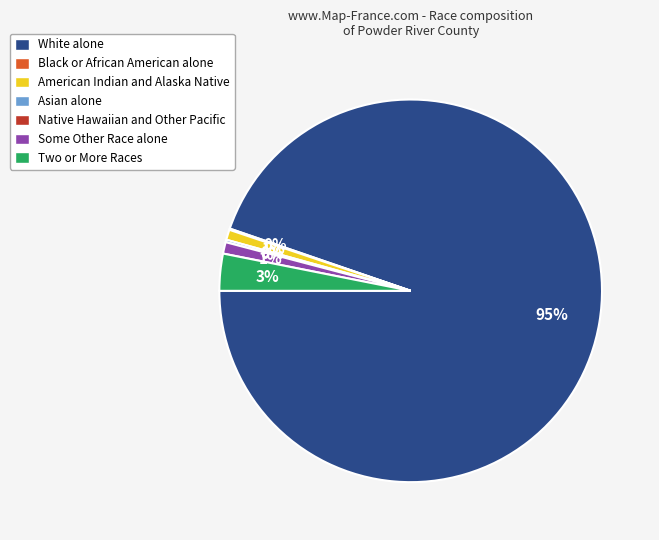

What percentage is NOT represented by White alone?

5.3%